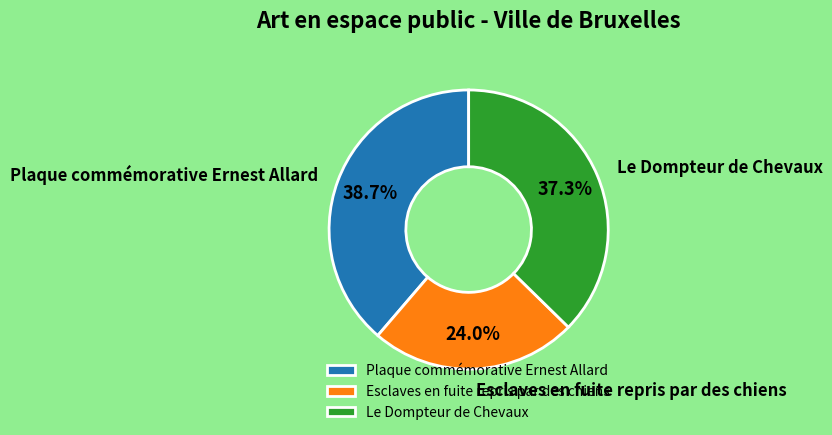

True or false: Esclaves en fuite repris par des chiens accounts for 17% of the total.

False